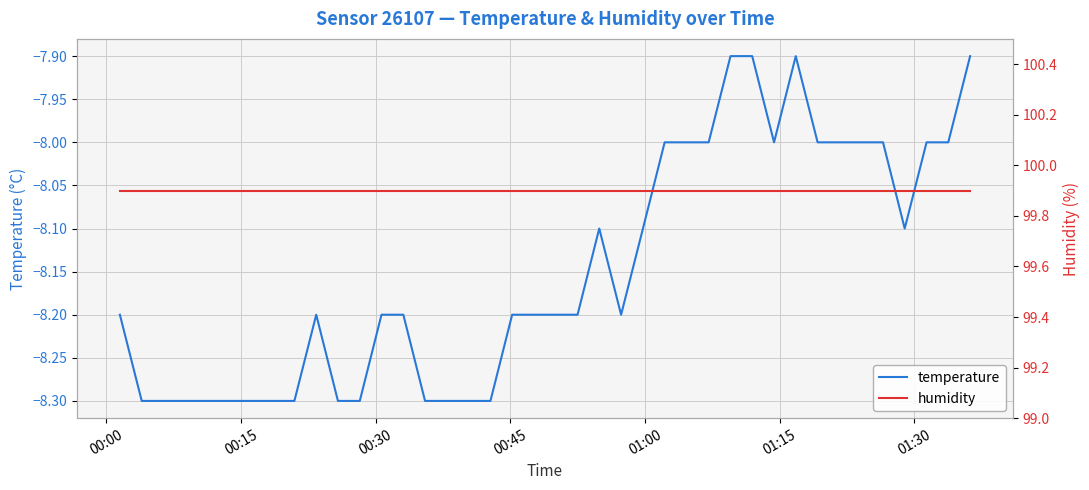

What is the value of the humidity point at the 20th from the left?

99.9